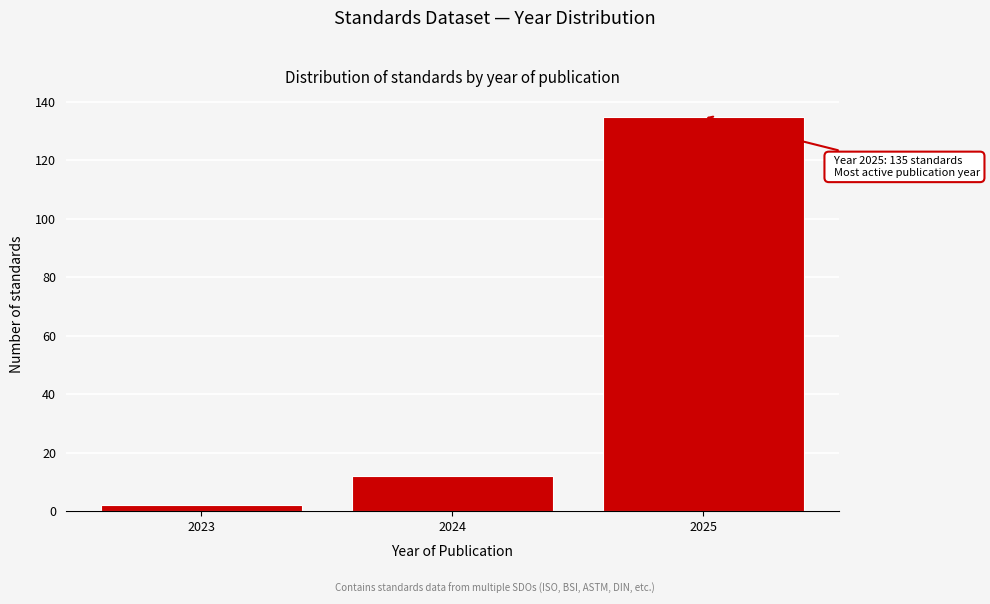

Reading right to left, list all the values displayed in this chart.

2025=135	2024=12	2023=2